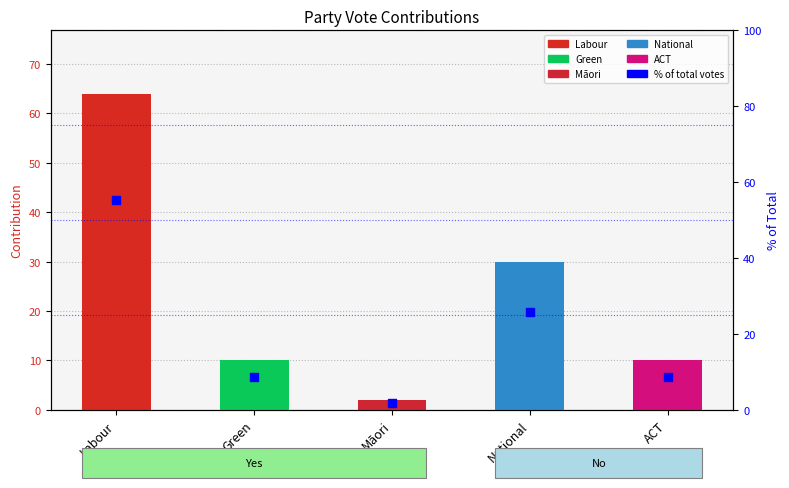

Between Māori and Labour, which is larger?

Labour